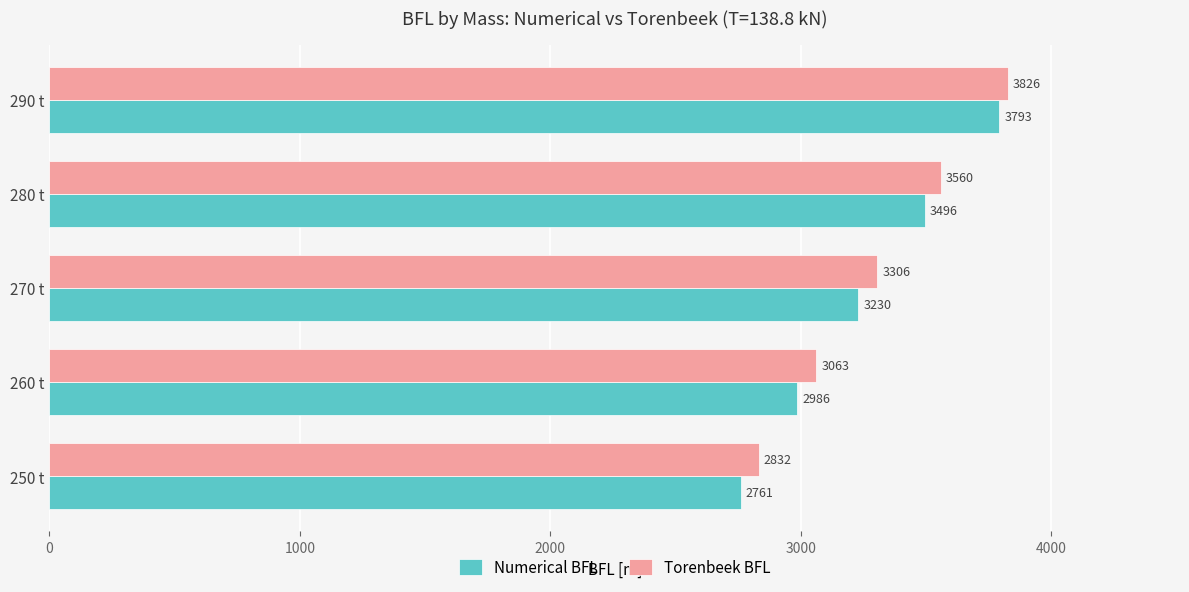

What is the lowest value of the Numerical BFL series?

2761